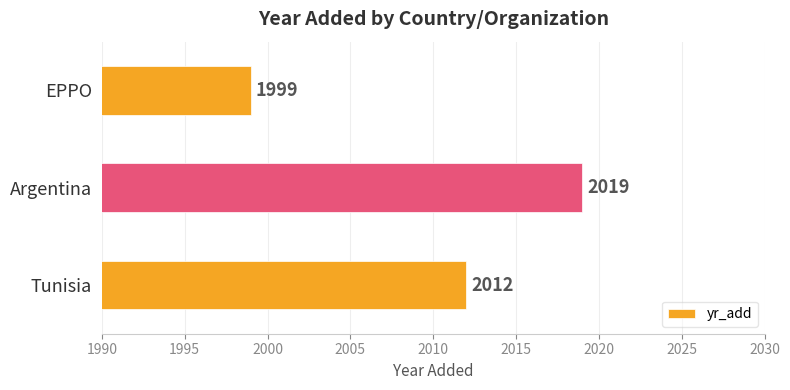

Reading bottom to top, what are all the values shown in this chart?

2012	2019	1999